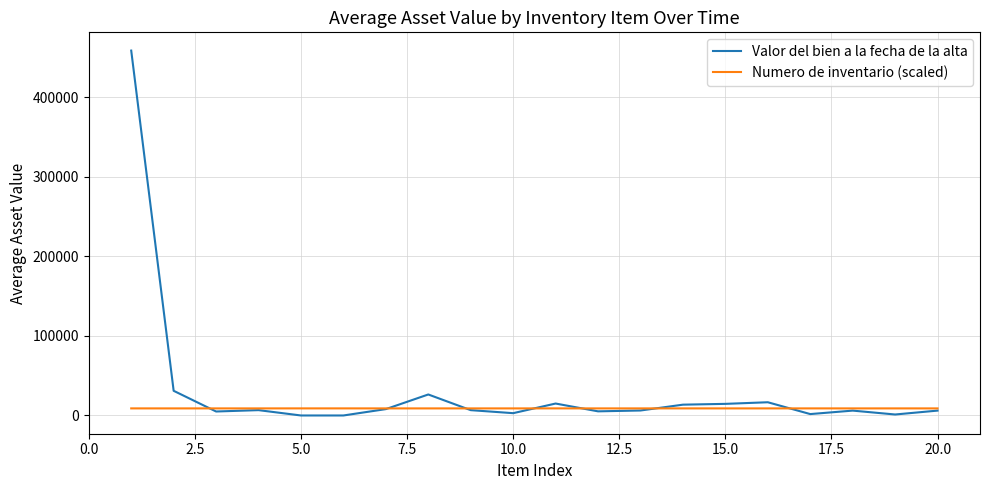

Which series has the largest total across all categories?

Valor del bien a la fecha de la alta